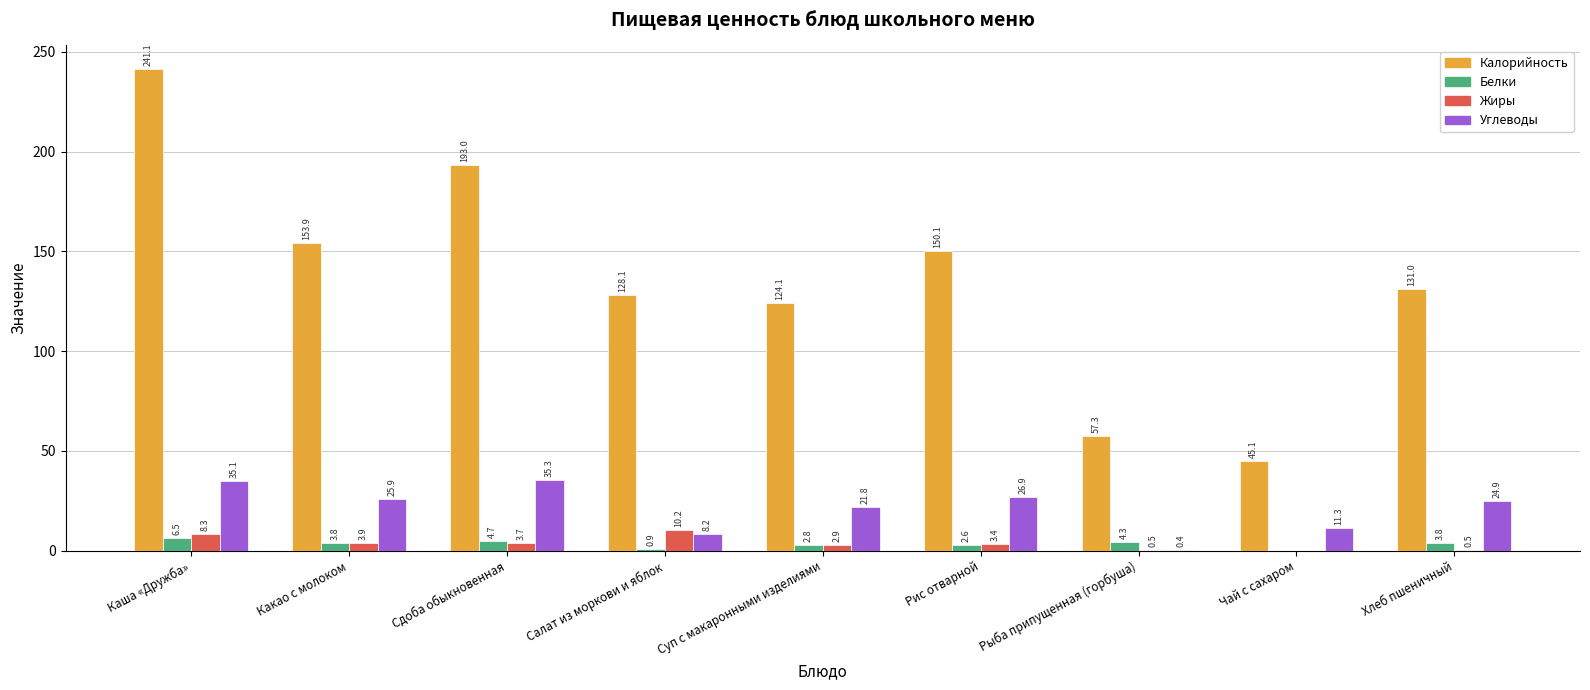

What is the sum of the Белки values at Рис отварной and Каша «Дружба»?

9.1